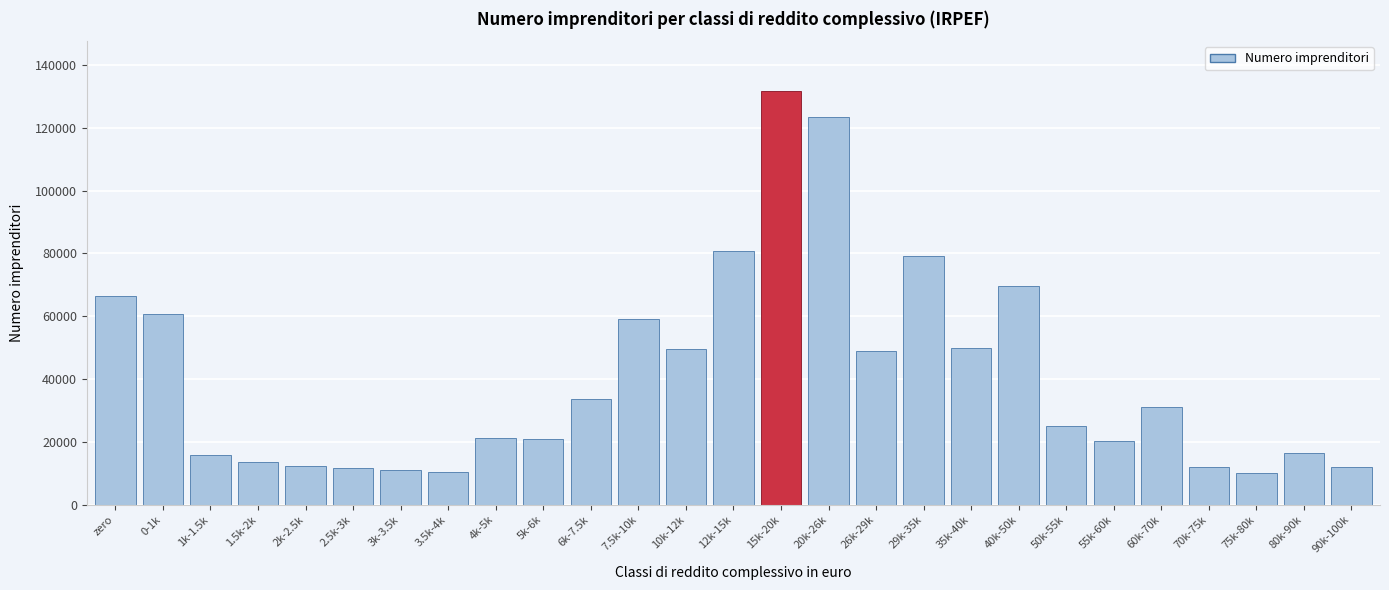

The value at 35k-40k is 49837. True or false?

True